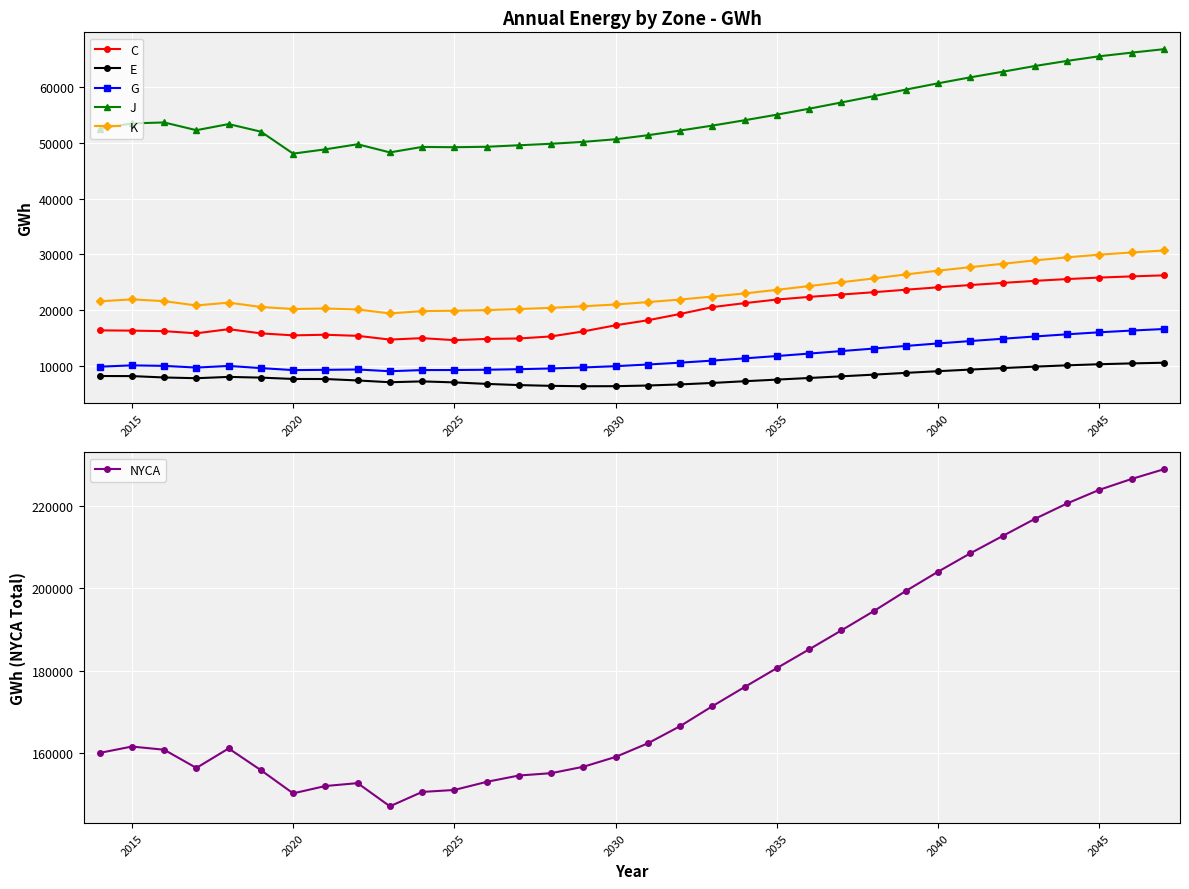

What is the highest value of the NYCA series?

228970